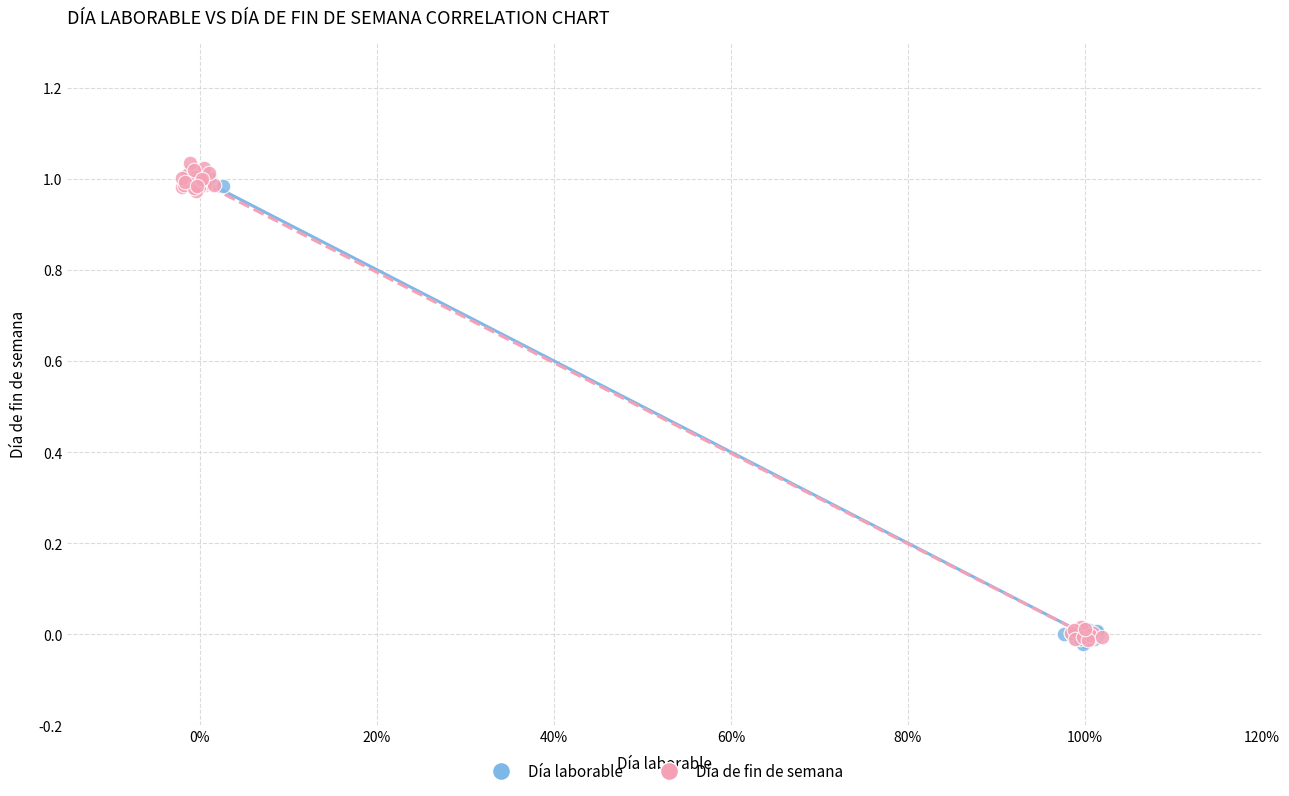

What are all the series names shown in the legend?

Día laborable, Día de fin de semana